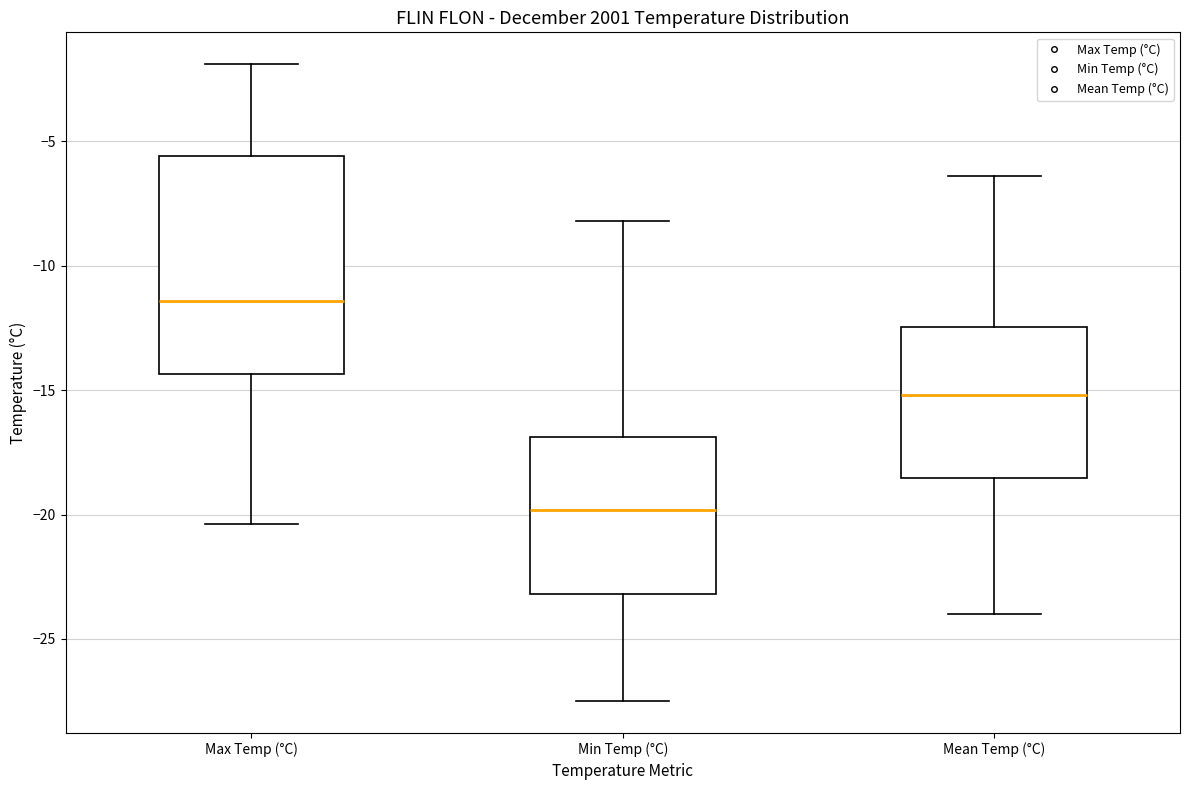

Reading left to right, read every box against the y-axis: the position of its median line, the range the box covers, and the ends of its whiskers. The values are not printed on the chart, so give them approximately, as read against the axis.

Max Temp (°C): median -11.5, box -14.5 to -5.5, whiskers -20.5 to -2.0
Min Temp (°C): median -20.0, box -23.0 to -17.0, whiskers -27.5 to -8.0
Mean Temp (°C): median -15.0, box -18.5 to -12.5, whiskers -24.0 to -6.5